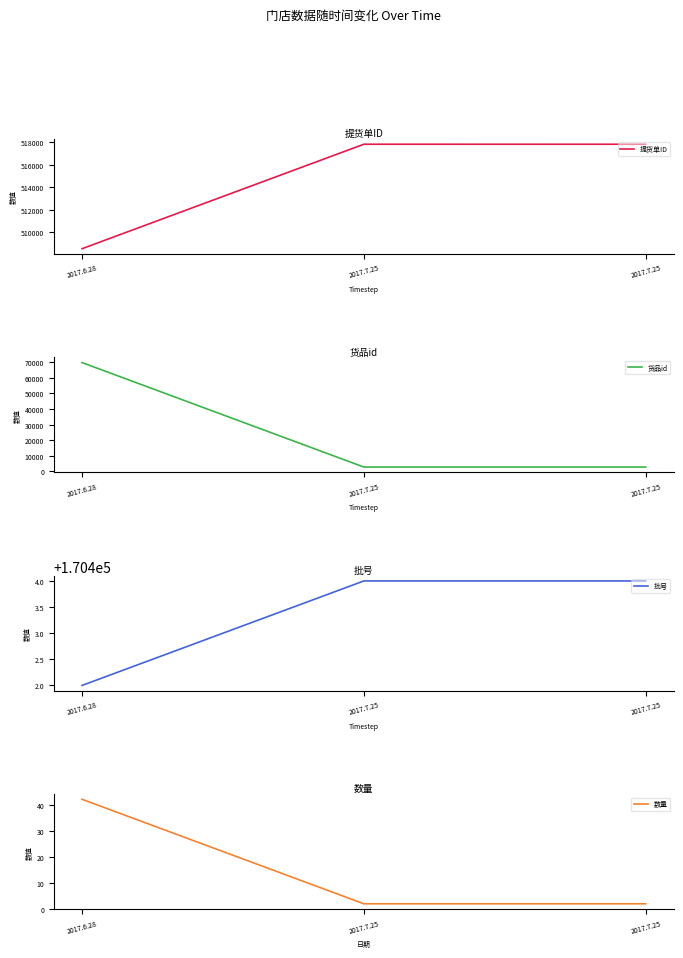

At 2017.7.25, list the series in order from smallest to largest.

数量, 货品id, 批号, 提货单ID